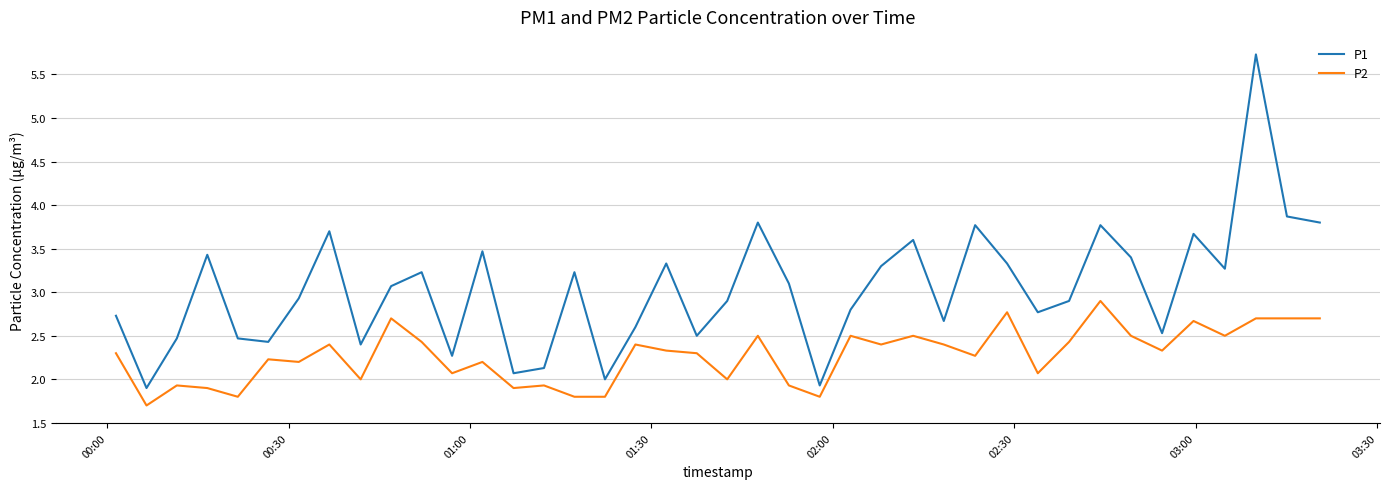

Which series has the largest range (max minus min)?

P1